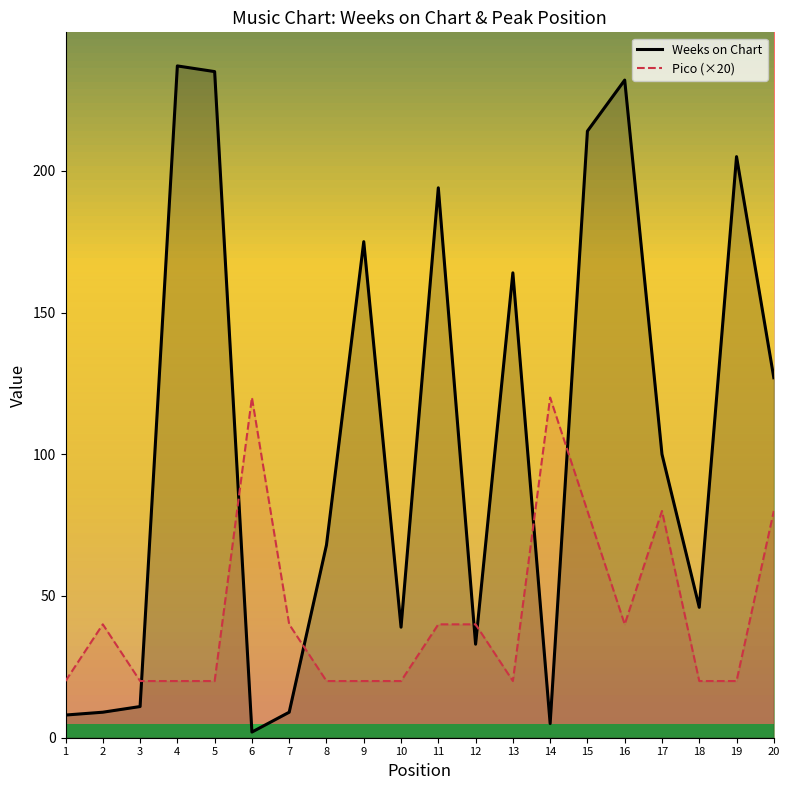

What is the value of the Pico (×20) point at the 14th from the left?

120